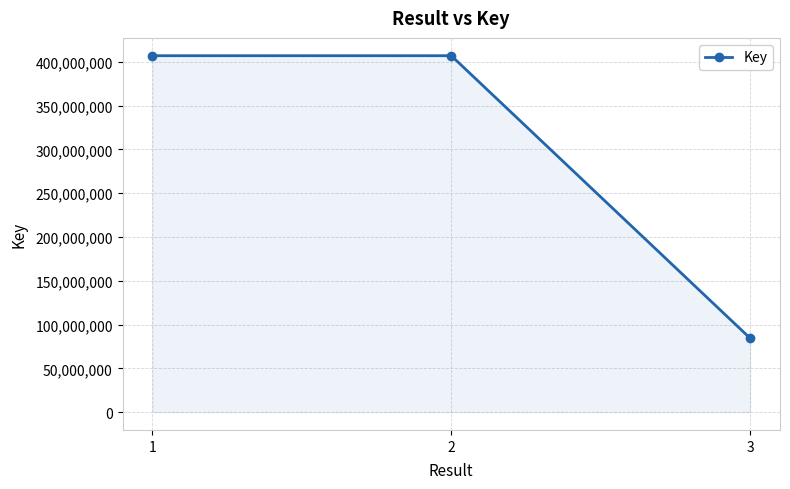

Approximately how many times larger is the value at 3 compared to 2?

0.2